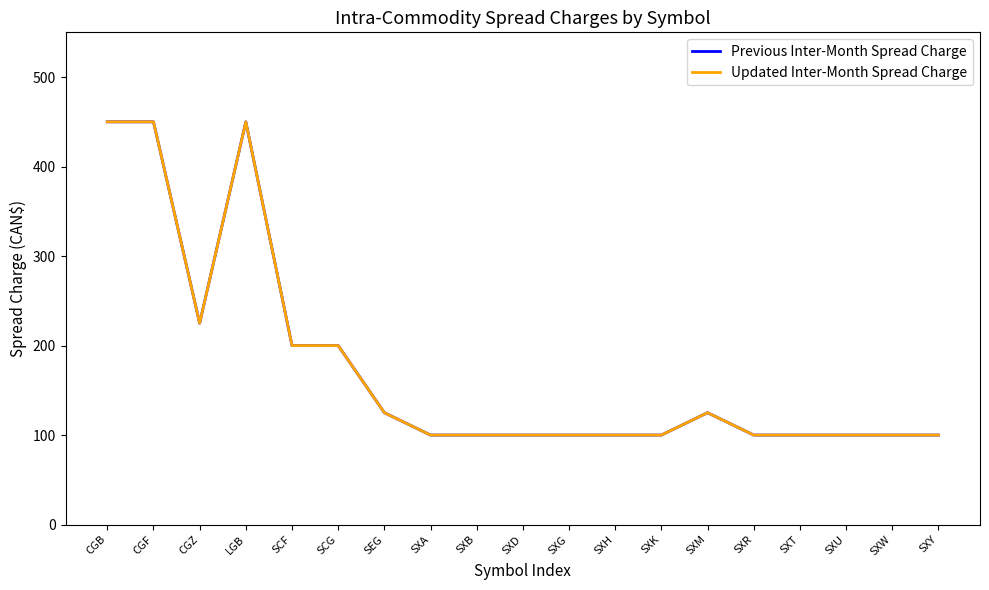

List the series in order of their peak value, highest first.

Previous Inter-Month Spread Charge, Updated Inter-Month Spread Charge